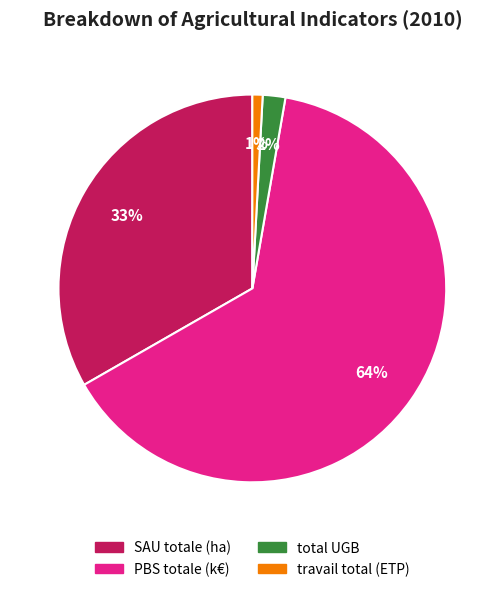

What is the largest slice in the pie chart?

PBS totale (k€)